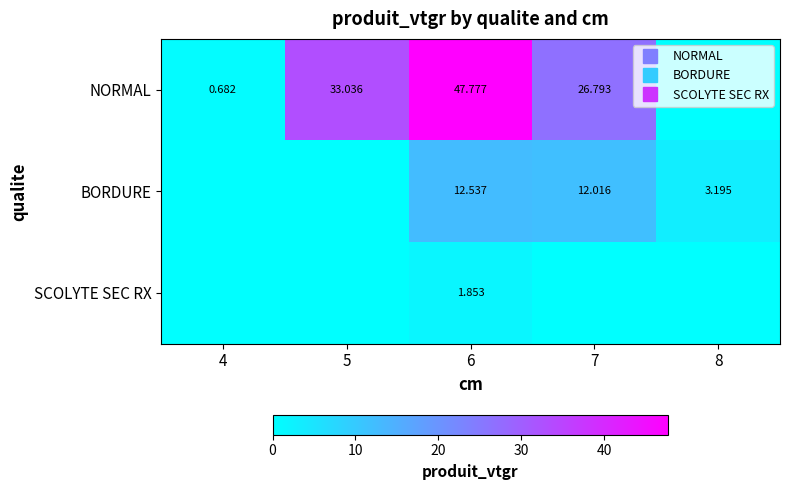

At which category does the chart reach its minimum across all series?

8